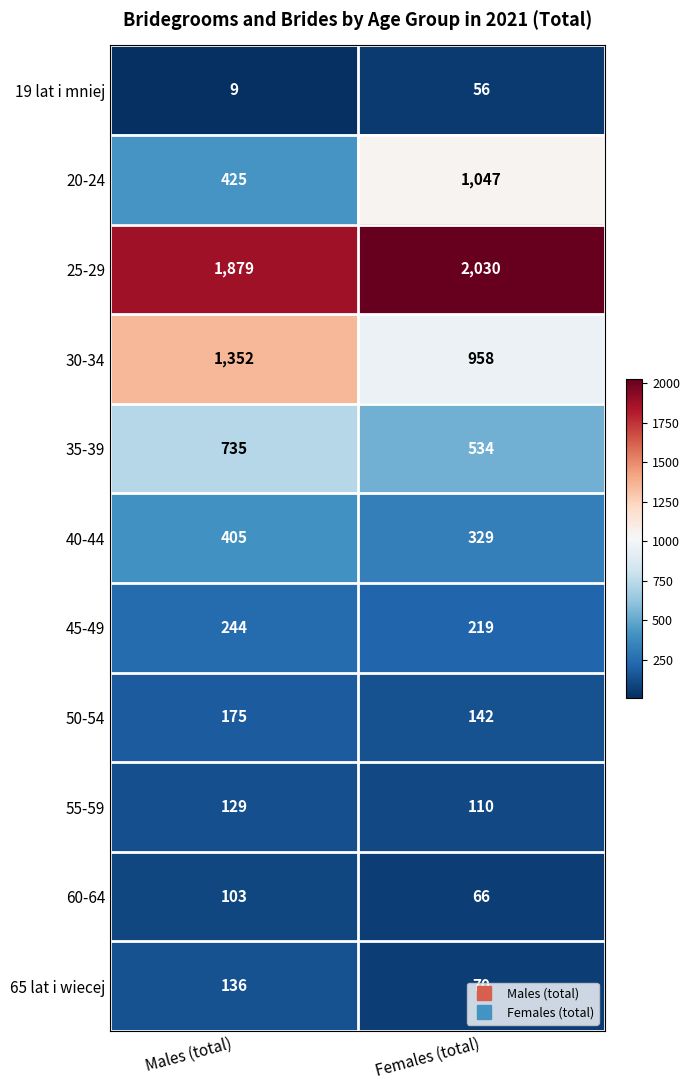

What is the difference between the highest and lowest values at Females (total)?

1974